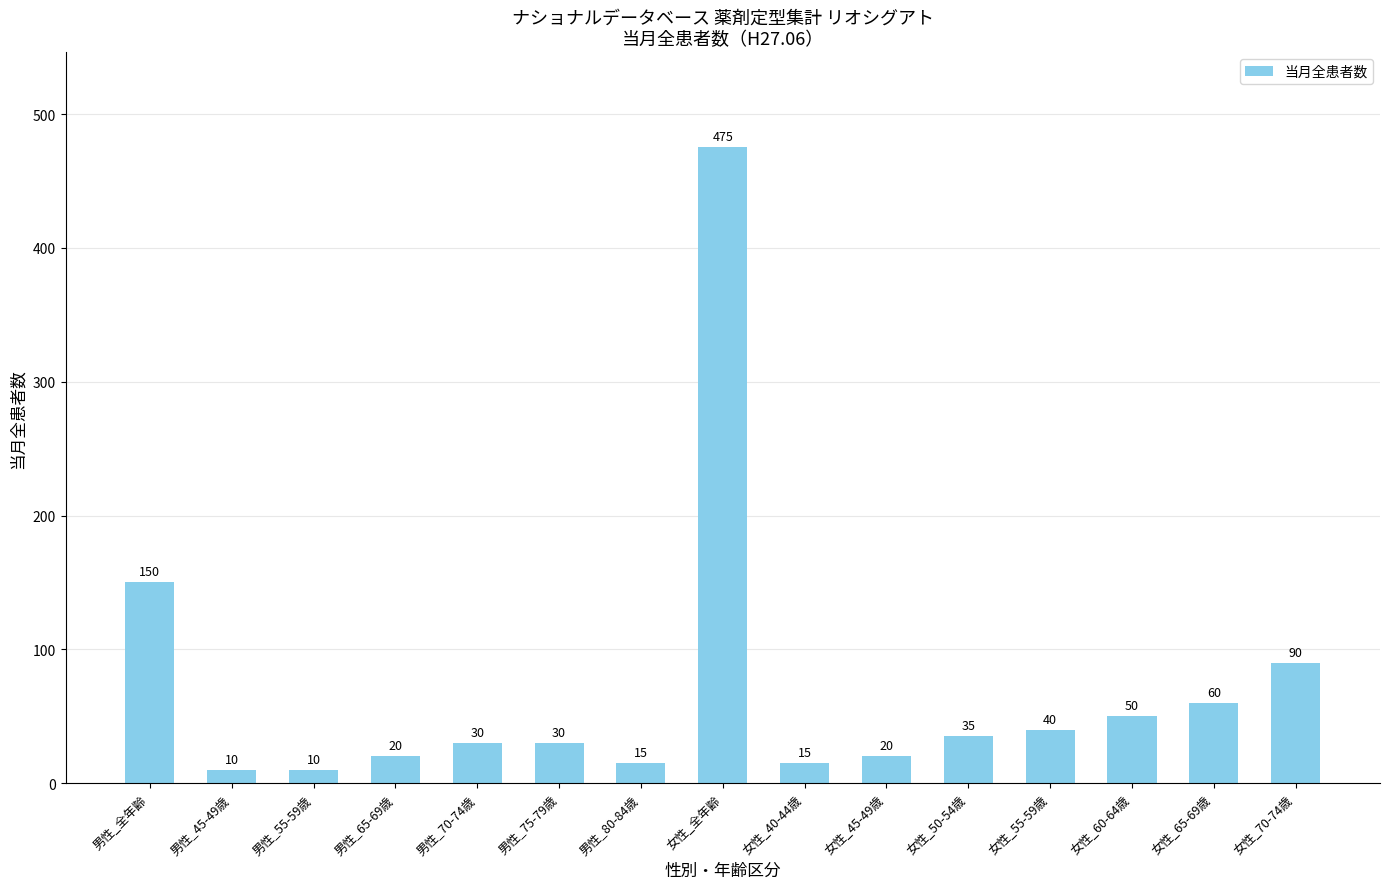

The value at 女性_全年齢 is 781. True or false?

False